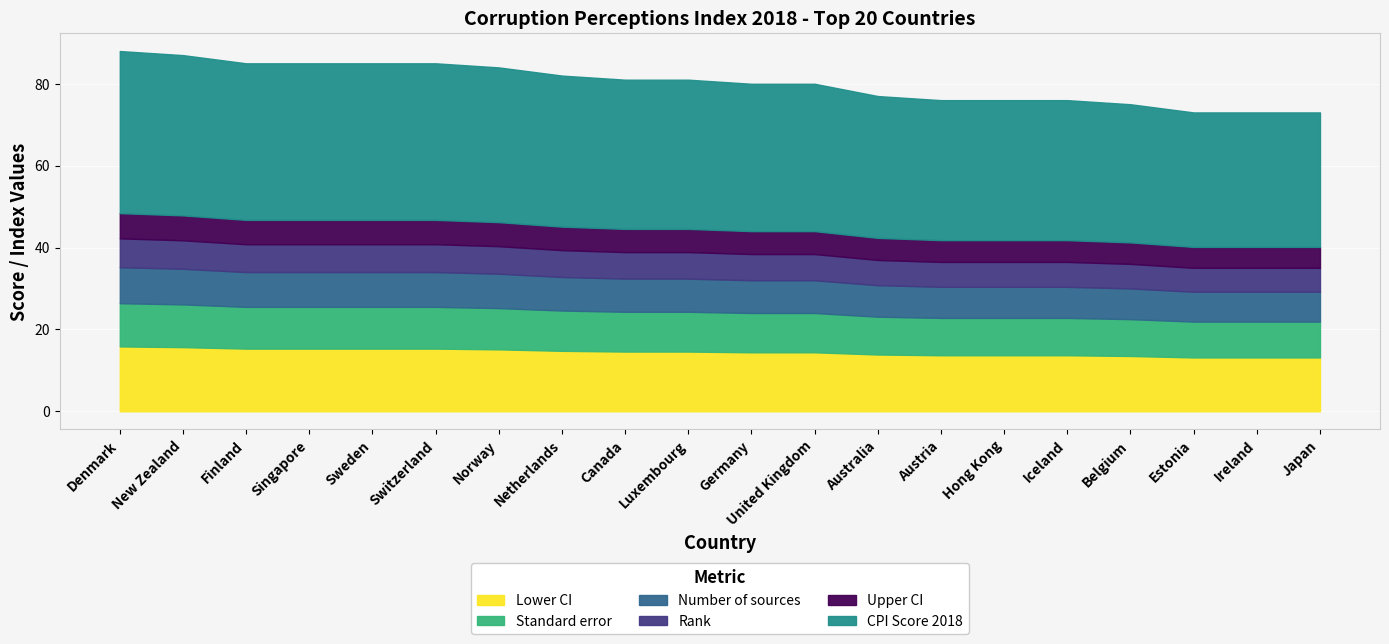

What is the minimum value for Lower CI?

13.1